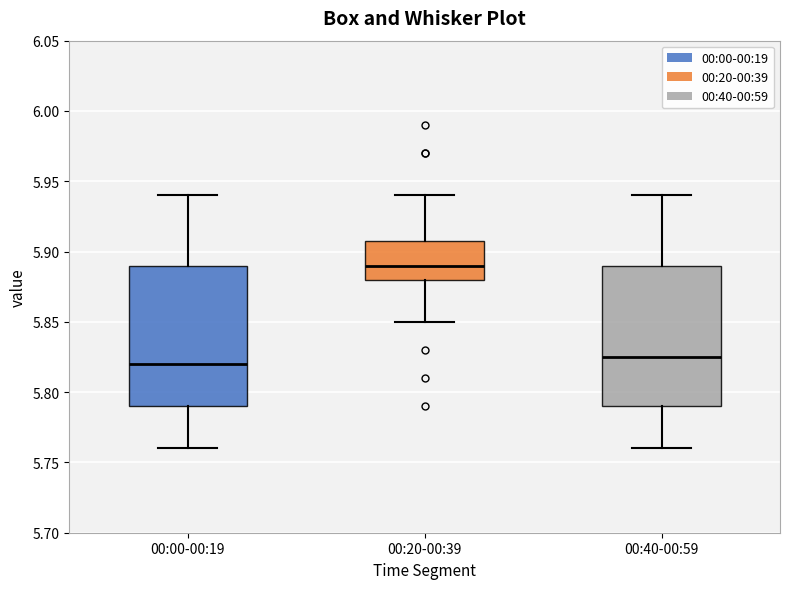

Where does the median line of the box for 00:00-00:19 sit on the y-axis? The values are not printed on the chart, so give them approximately, as read against the axis.

5.820